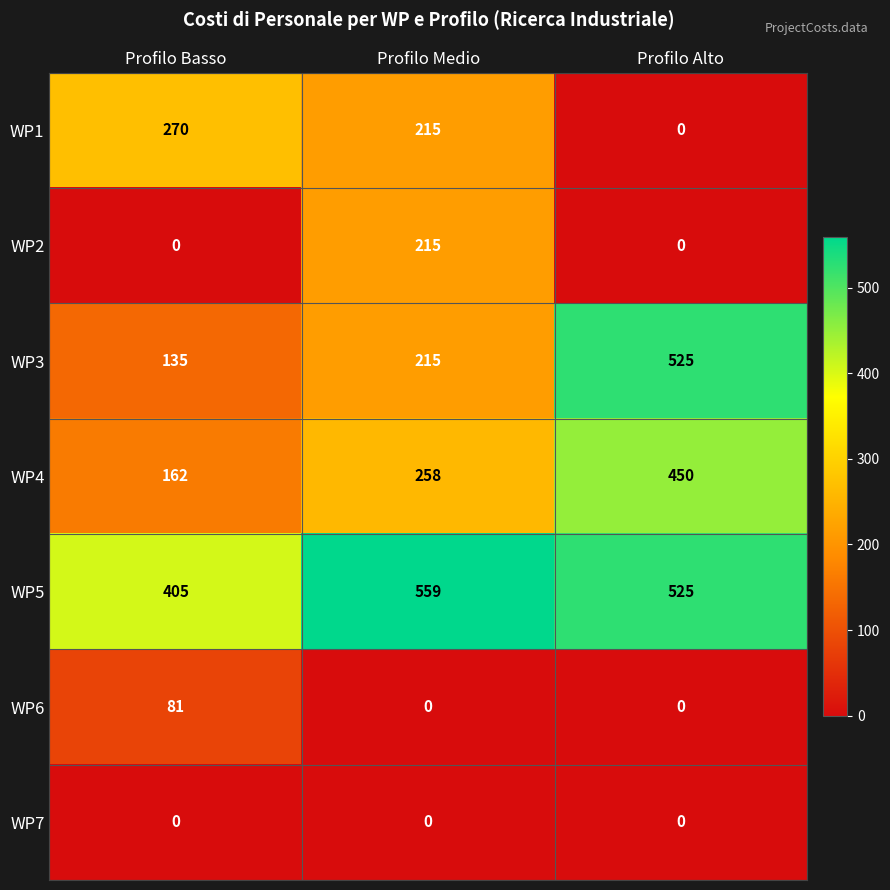

How many WP1 values are between 0 and 270?

3